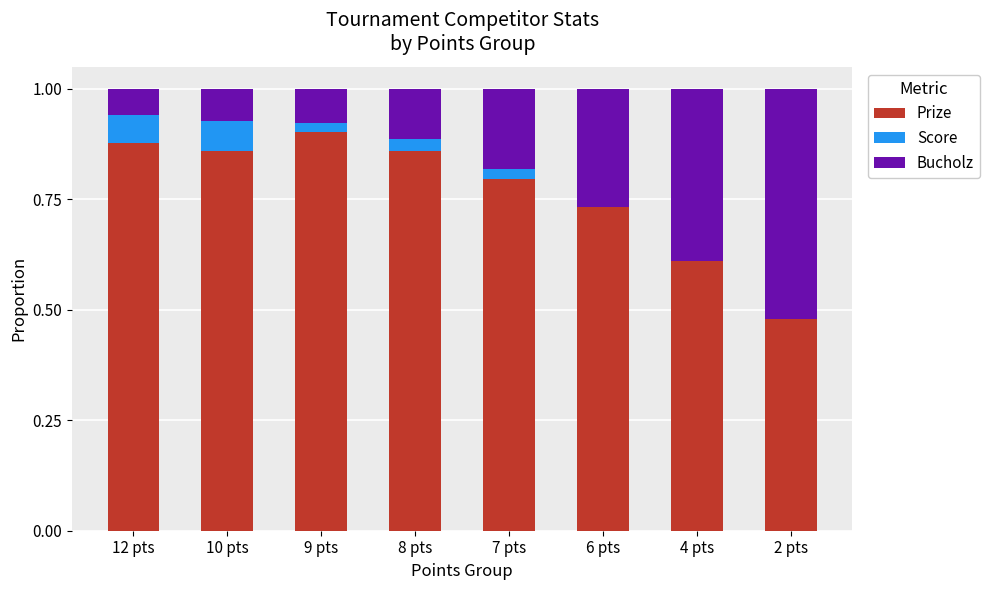

What is the sum of the Prize values at 7 pts and 12 pts?

1.7